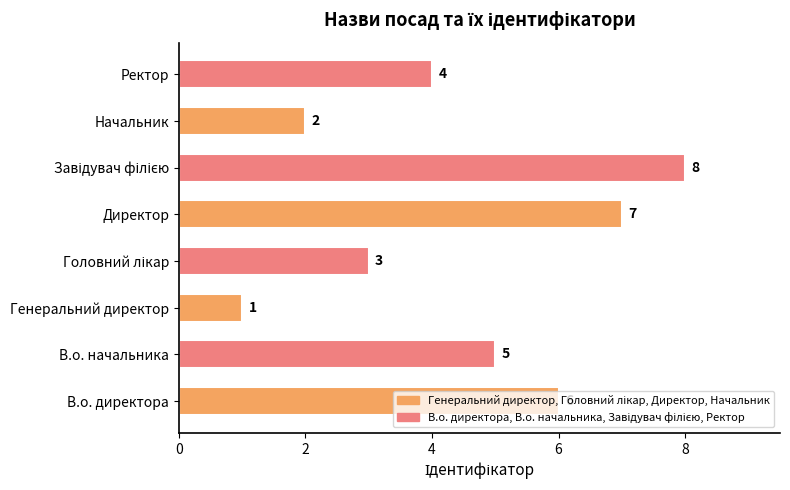

Approximately how many times larger is the value at Начальник compared to В.о. начальника?

0.4